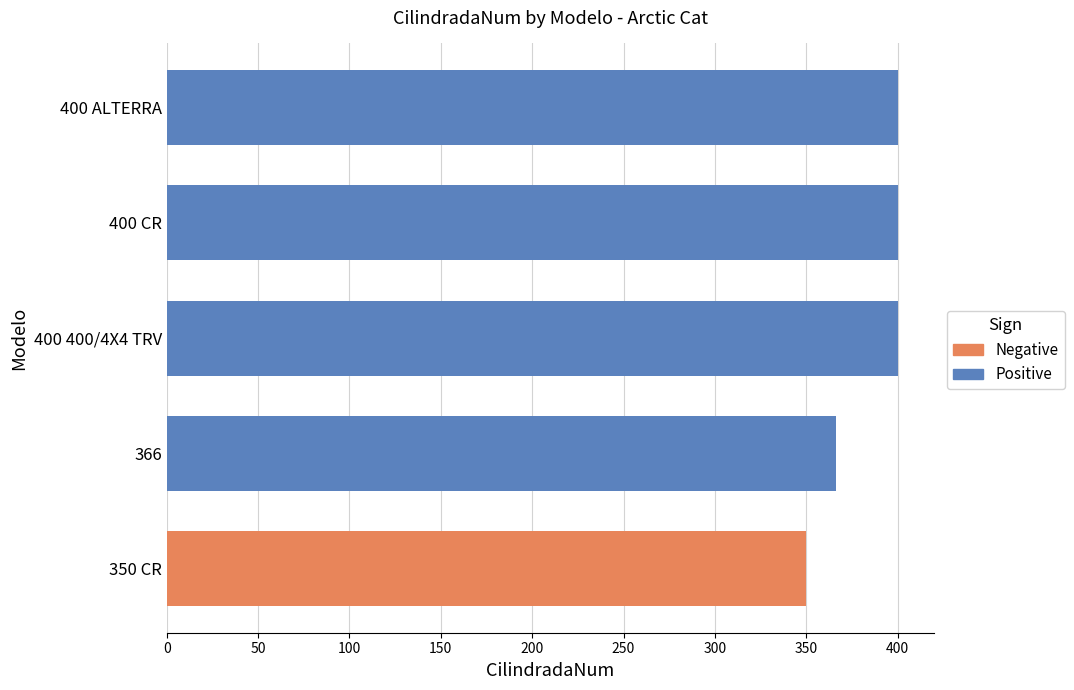

What is the smallest value displayed?

350